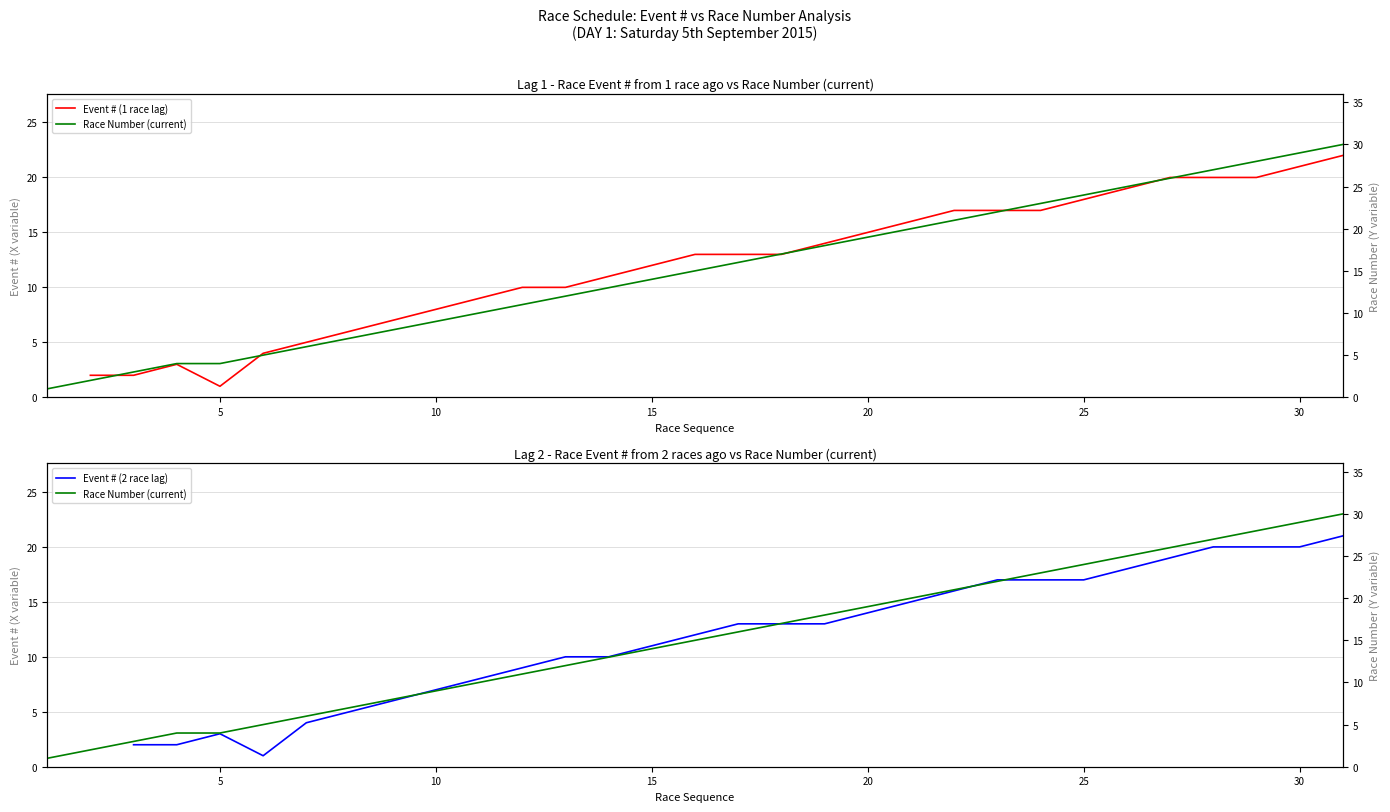

How many data points in Race Number are less than 15?

15